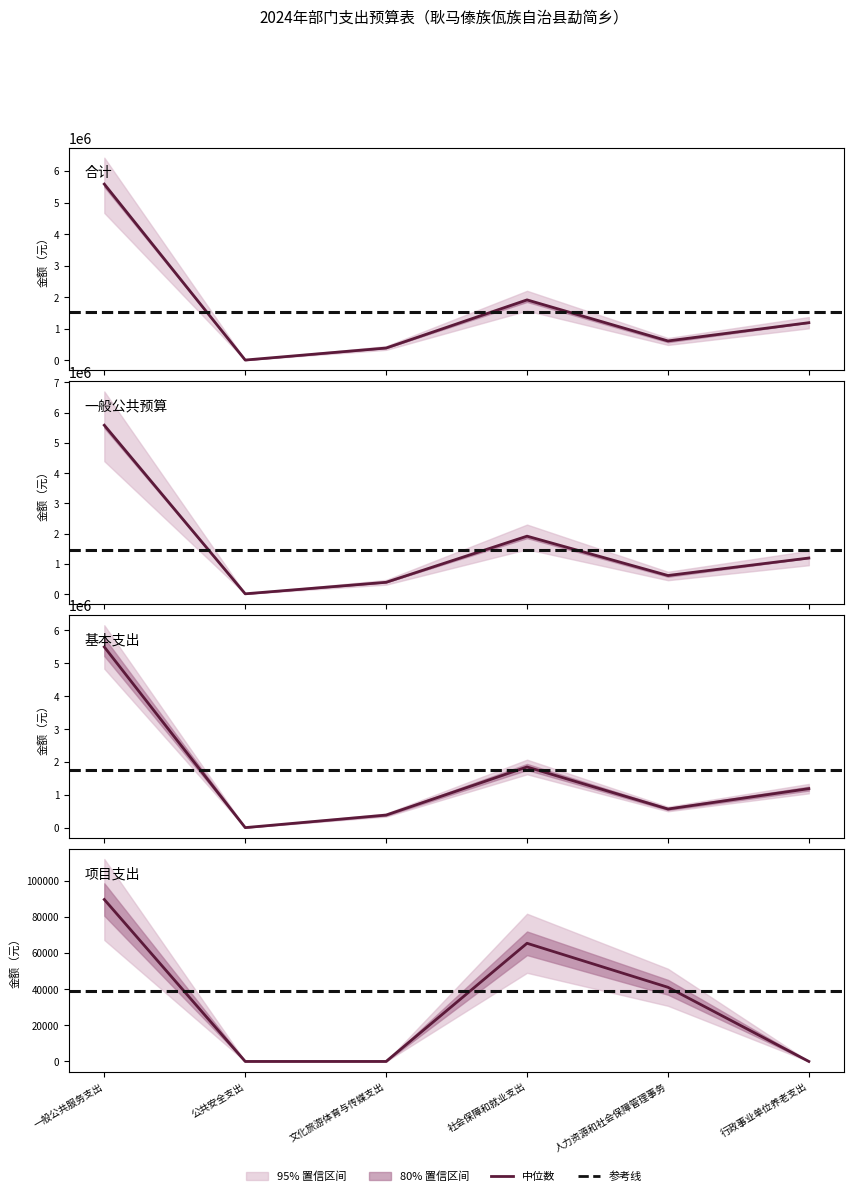

Rank the series at 文化旅游体育与传媒支出 from lowest to highest value.

项目支出, 合计, 一般公共预算, 基本支出